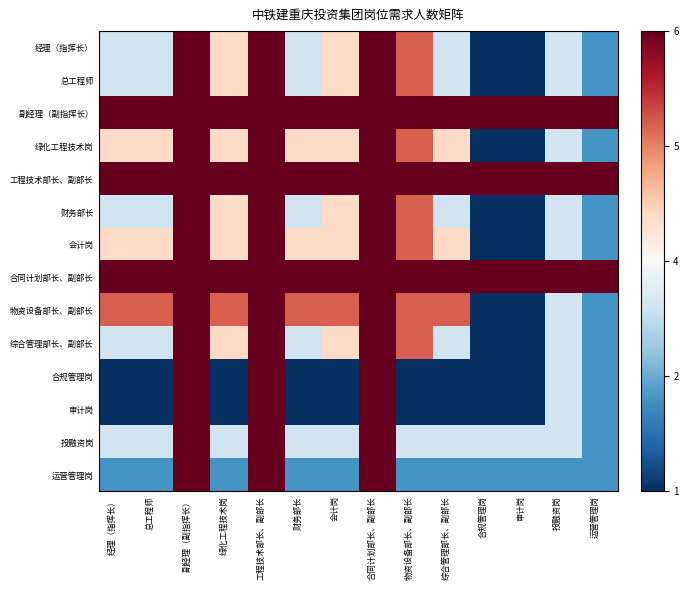

How many categories are shown in the chart?

14